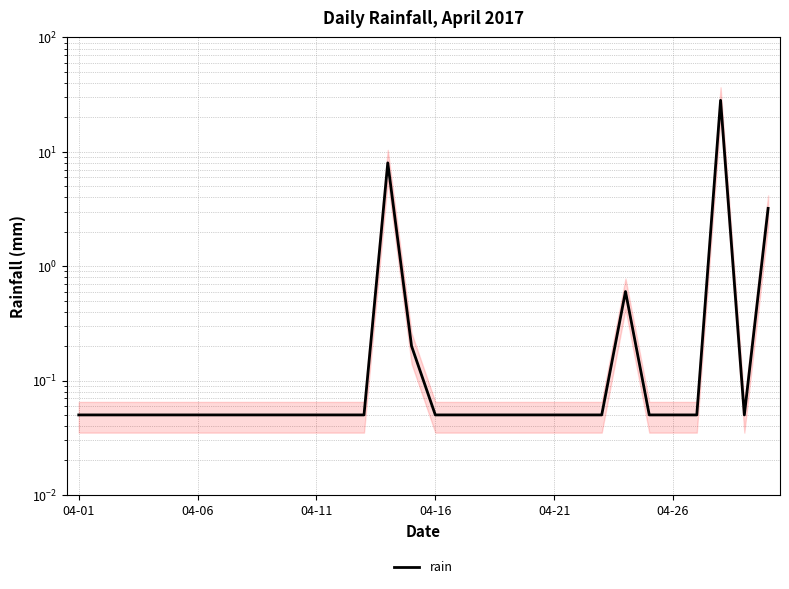

What is the value of the 3rd point from the left?

0.1